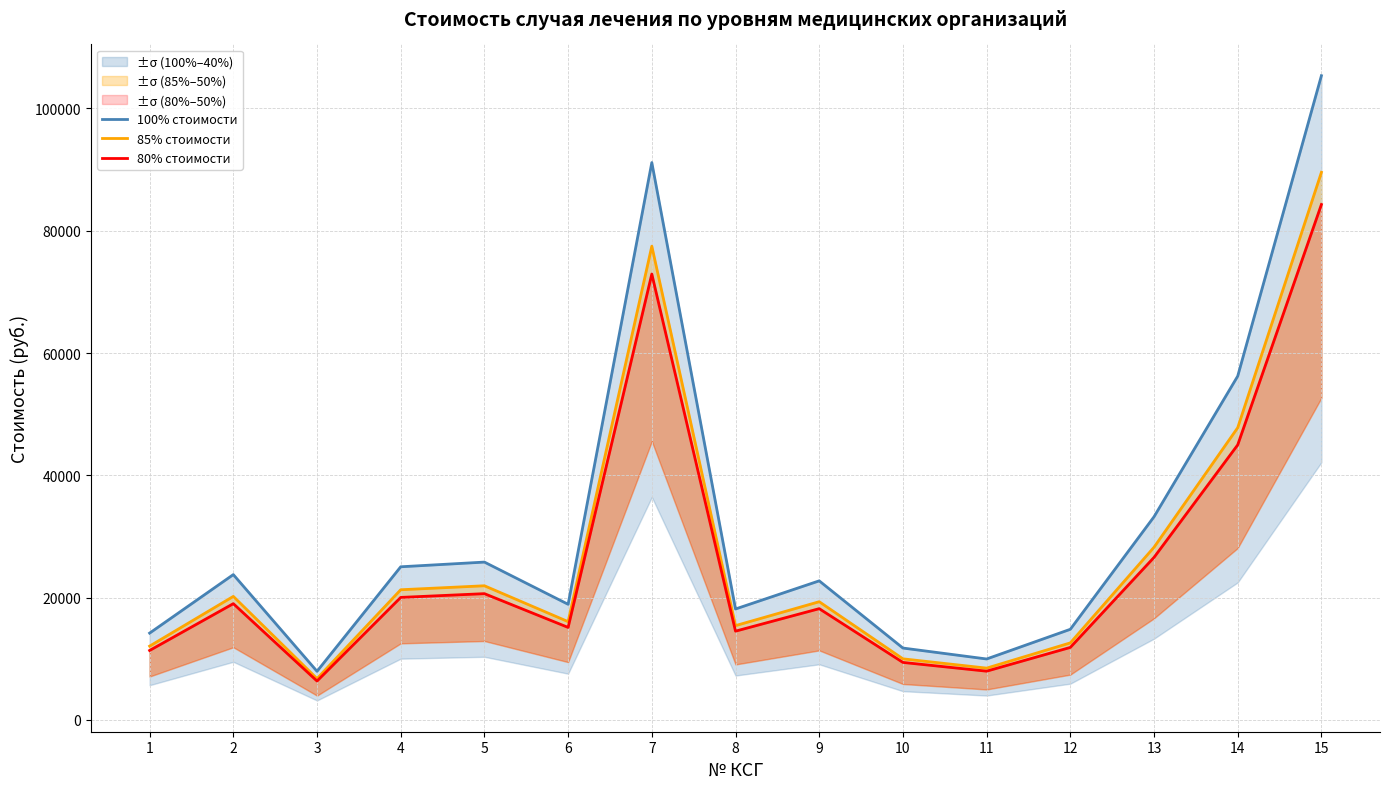

At which category does 85% стоимости reach its first local valley?

3